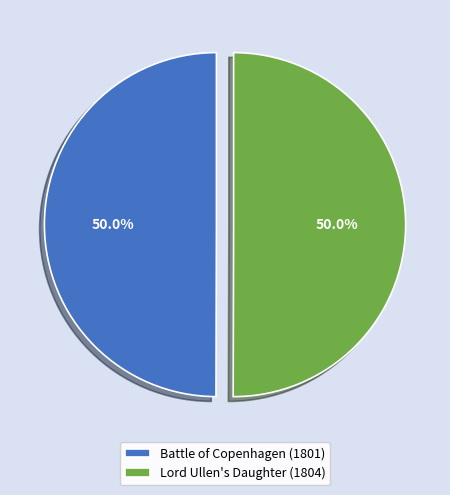

True or false: Lord Ullen's Daughter (1804) accounts for 61% of the total.

False